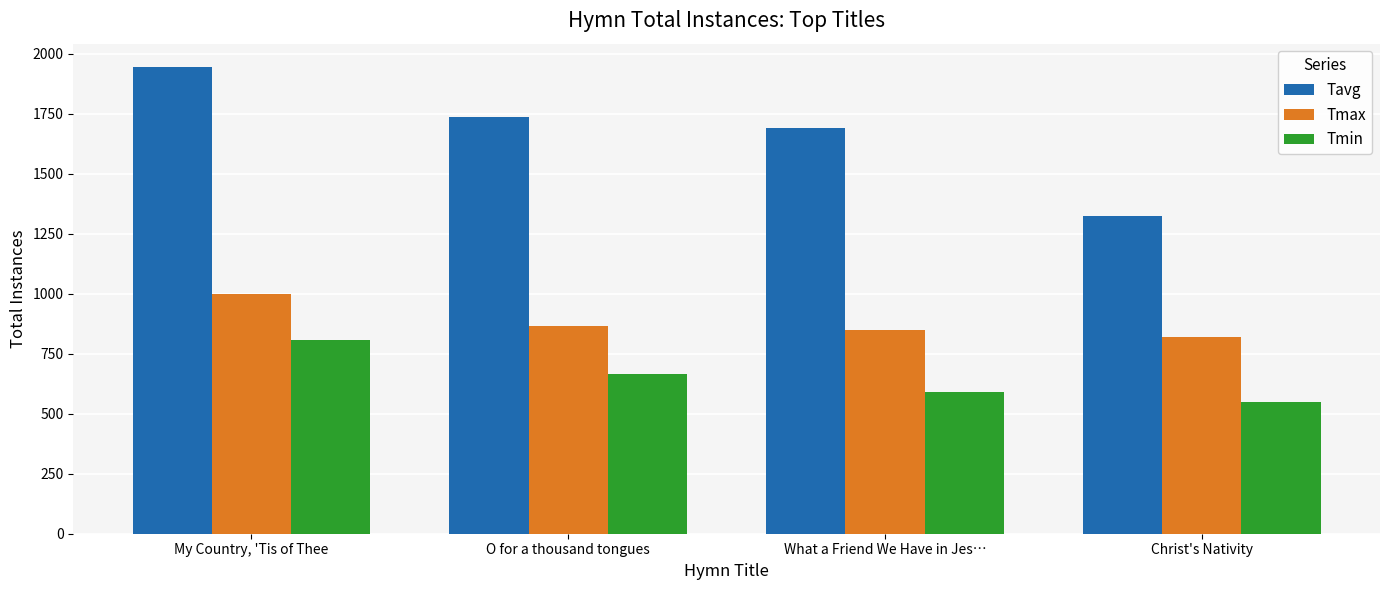

Reading left to right, what are all the values shown in this chart?

Tavg: My Country, 'Tis of Thee=1945	O for a thousand tongues=1736	What a Friend We Have in Jes…=1692	Christ's Nativity=1326
Tmax: My Country, 'Tis of Thee=1000	O for a thousand tongues=864	What a Friend We Have in Jes…=849	Christ's Nativity=820
Tmin: My Country, 'Tis of Thee=807	O for a thousand tongues=666	What a Friend We Have in Jes…=589	Christ's Nativity=551